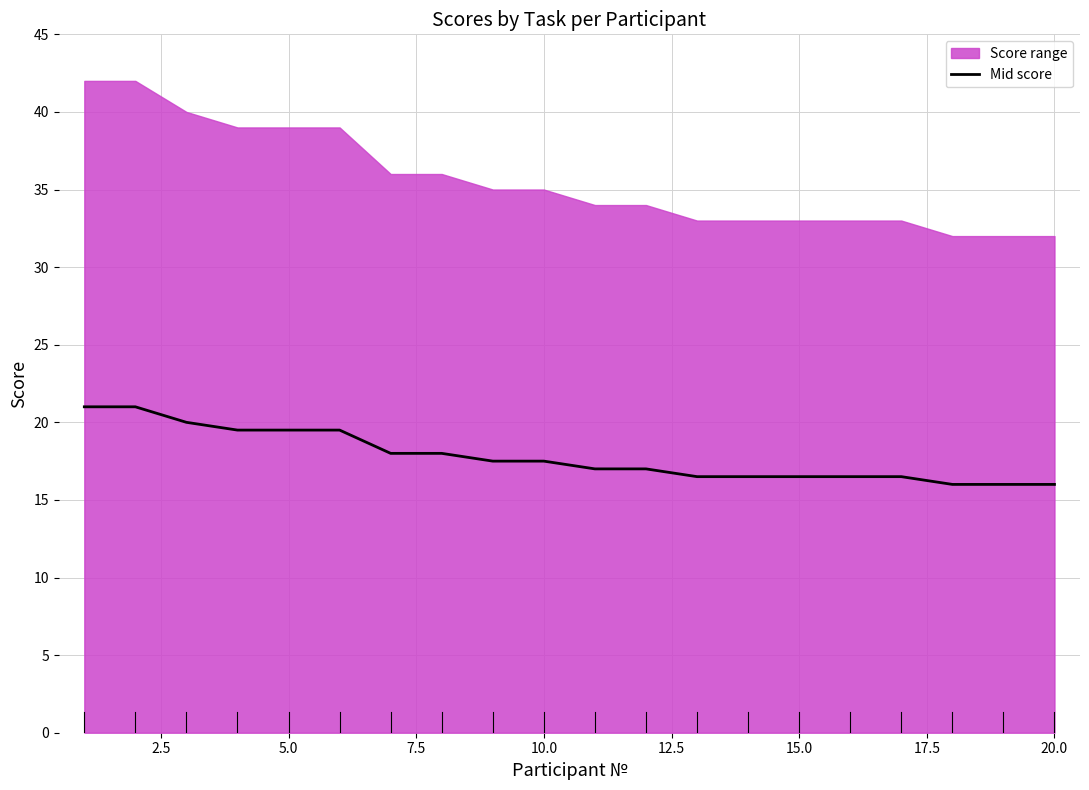

The Mid score series shows 8.6 at 10.0. True or false?

False